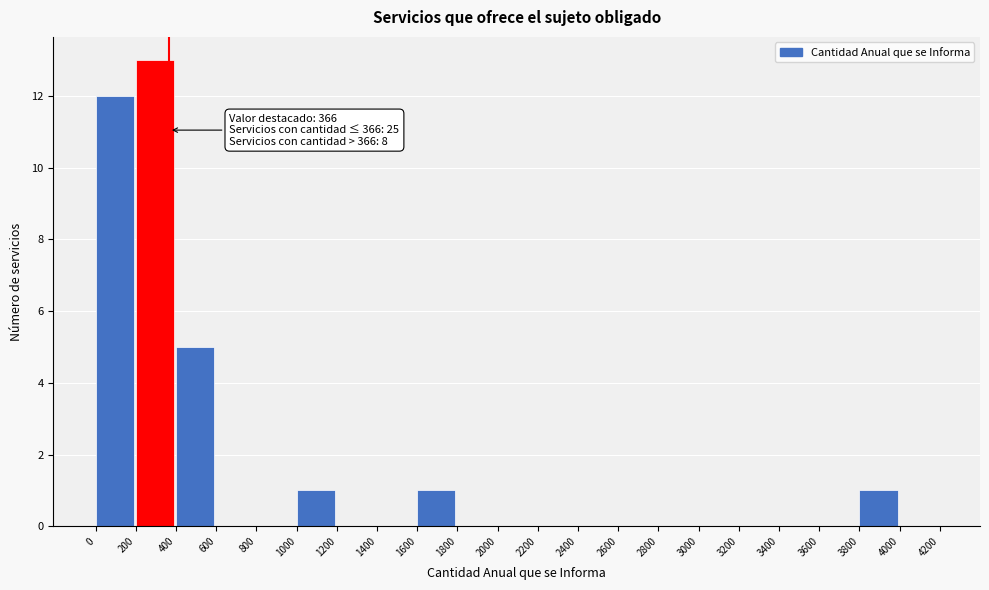

Which range on the x-axis has the tallest bar?

200 to 400